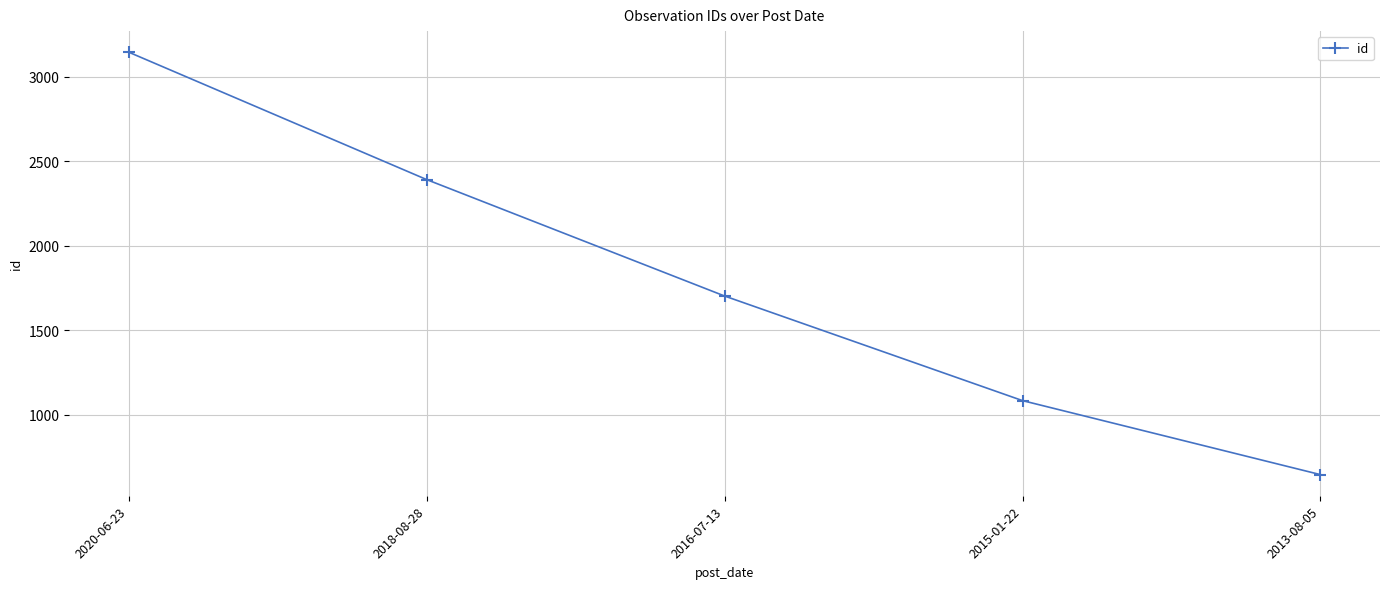

What is the difference between the maximum and second lowest values?

2062